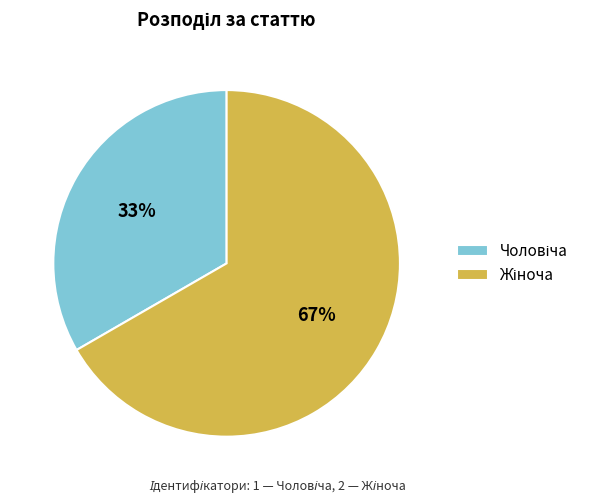

To the nearest percent, what is the average slice percentage?

50%